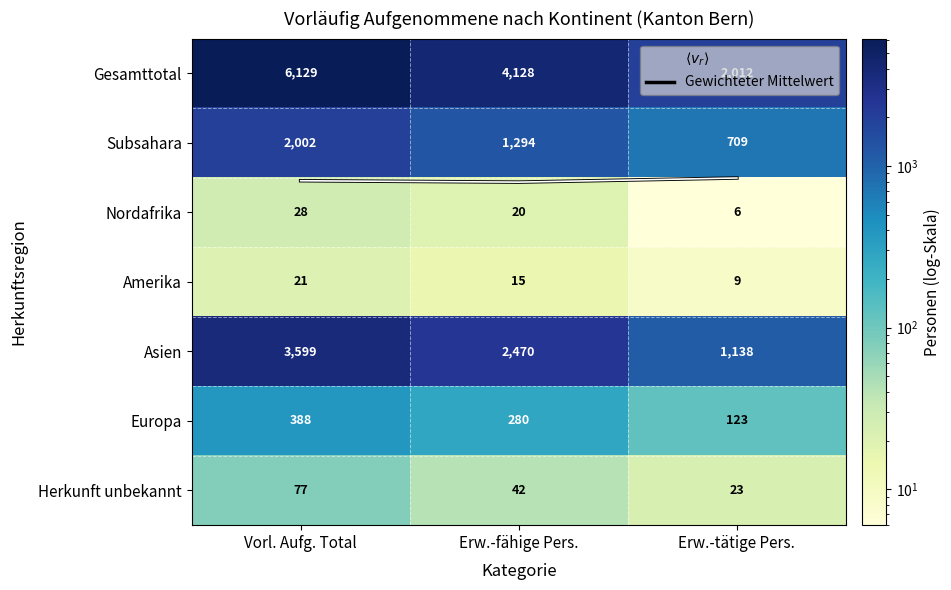

List the labels in order of Europa value, smallest first.

Erw.-tätige Pers., Erw.-fähige Pers., Vorl. Aufg. Total